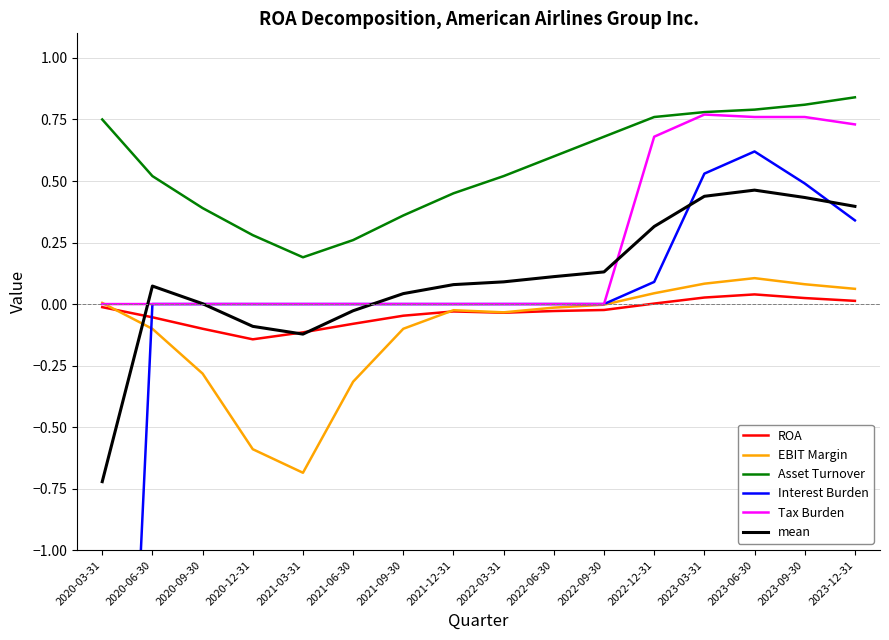

Reading left to right, extract all data points from this chart.

ROA: -0.0	-0.1	-0.1	-0.1	-0.1	-0.1	-0.0	-0.0	-0.0	-0.0	-0.0	0.0	0.0	0.0	0.0	0.0
EBIT Margin: 0.0	-0.1	-0.3	-0.6	-0.7	-0.3	-0.1	-0.0	-0.0	-0.0	-0.0	0.0	0.1	0.1	0.1	0.1
Asset Turnover: 0.8	0.5	0.4	0.3	0.2	0.3	0.4	0.5	0.5	0.6	0.7	0.8	0.8	0.8	0.8	0.8
Interest Burden: -4.3	0.0	0.0	0.0	0.0	0.0	0.0	0.0	0.0	0.0	0.0	0.1	0.5	0.6	0.5	0.3
Tax Burden: 0.0	0.0	0.0	0.0	0.0	0.0	0.0	0.0	0.0	0.0	0.0	0.7	0.8	0.8	0.8	0.7
mean: -0.7	0.1	0.0	-0.1	-0.1	-0.0	0.0	0.1	0.1	0.1	0.1	0.3	0.4	0.5	0.4	0.4